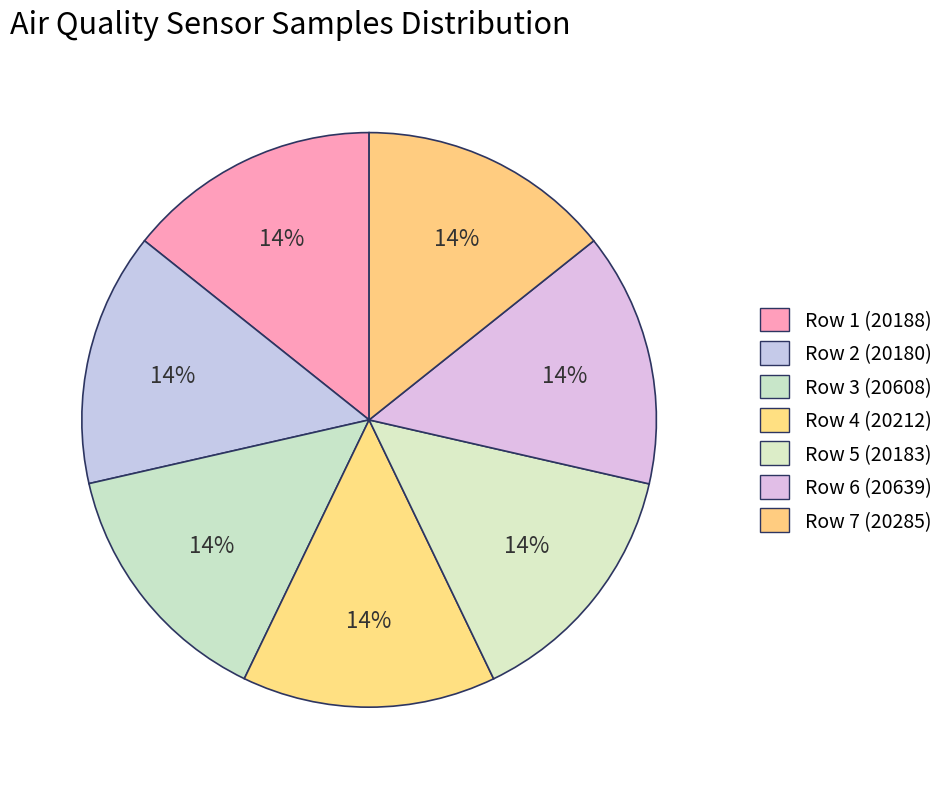

How many slices are in this pie chart?

7